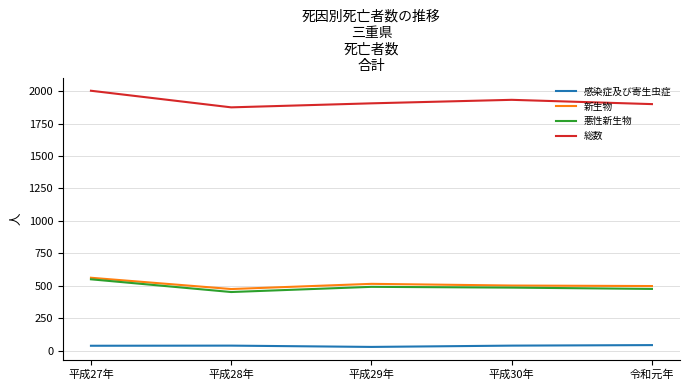

Does the chart display data point markers on the line(s)?

No